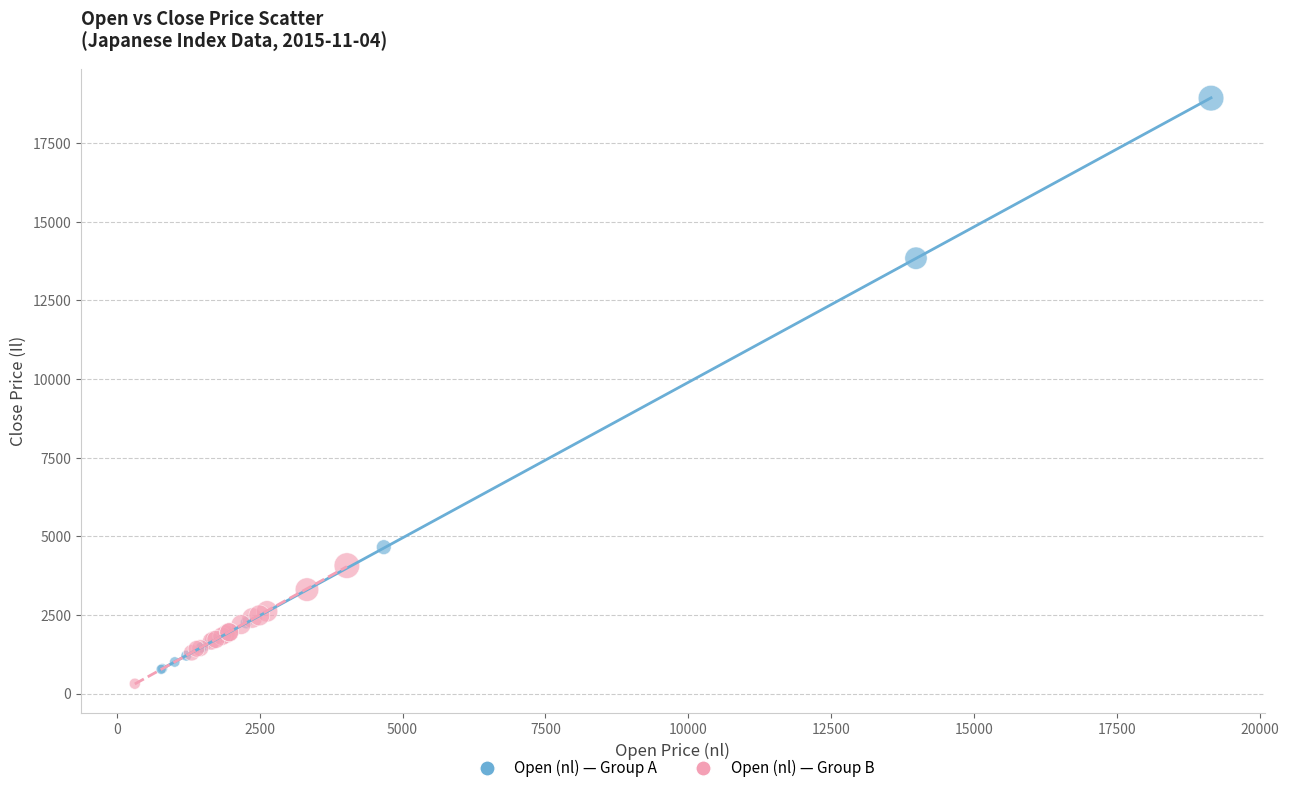

Which series contains the highest Y value?

Open (nl) — Group A